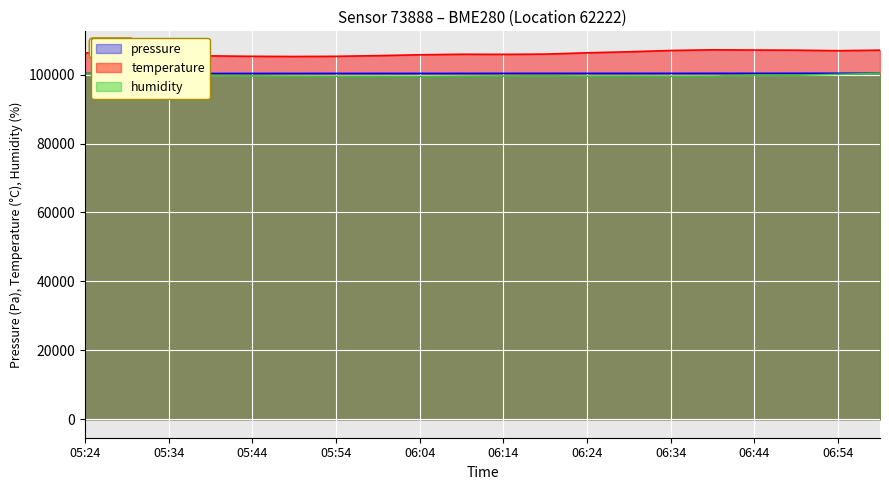

How many lines are shown in the chart?

3